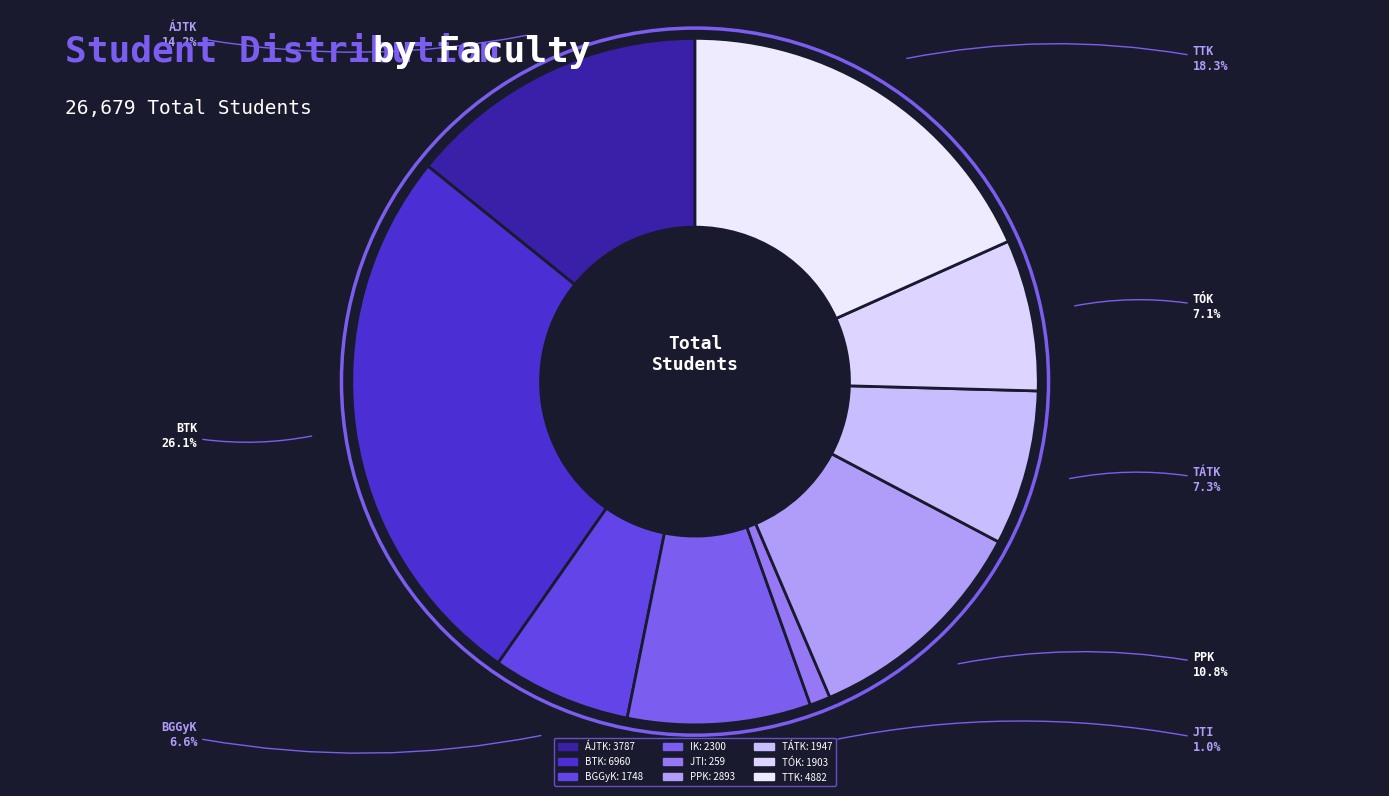

To the nearest percent, what is the difference between the largest and smallest slice percentages?

25%